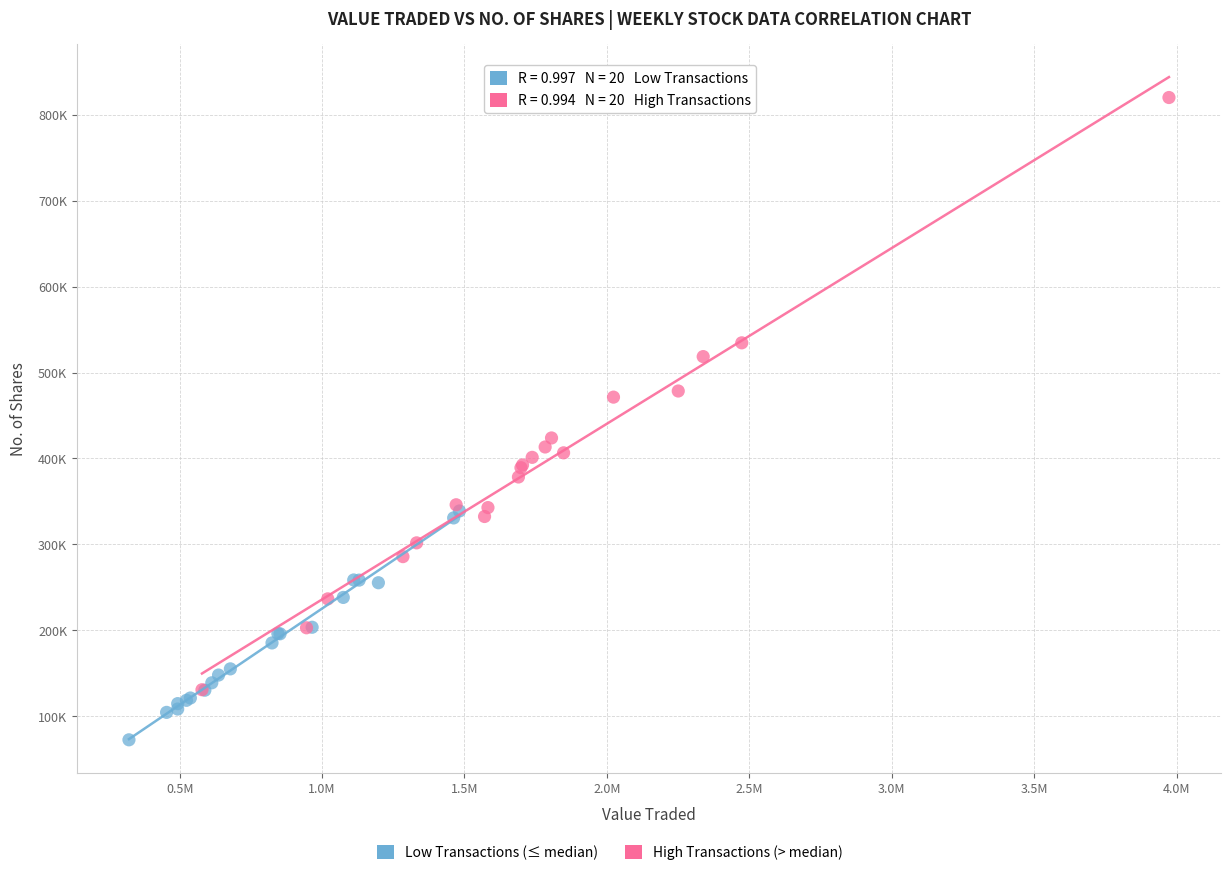

Which series reaches the maximum Y coordinate?

High Transactions (> median)